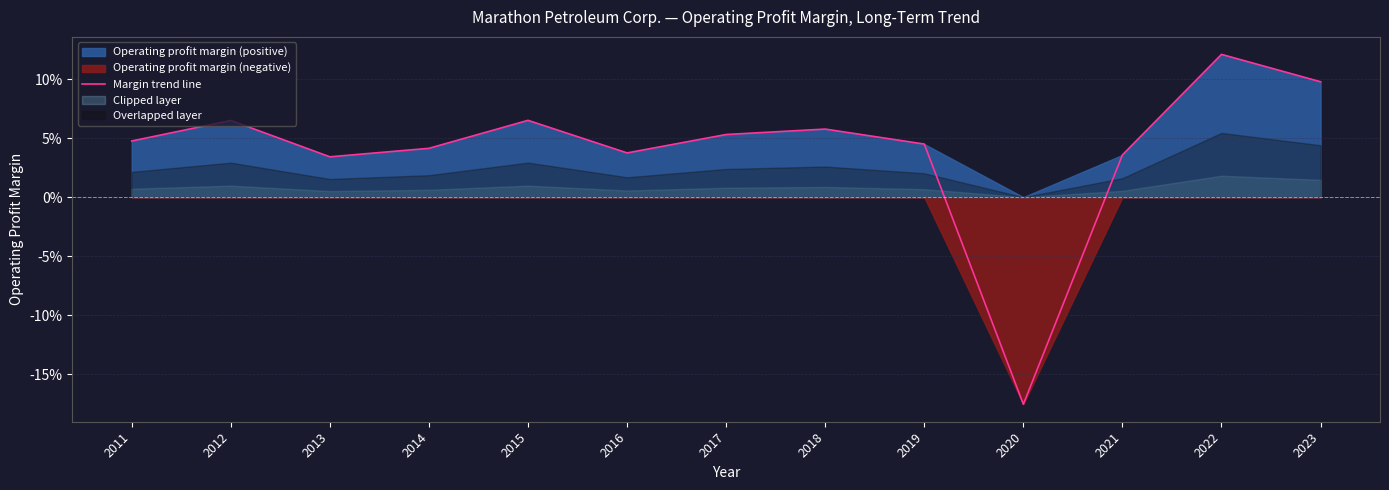

True or false: there are more than 2 points higher than both neighbors.

True